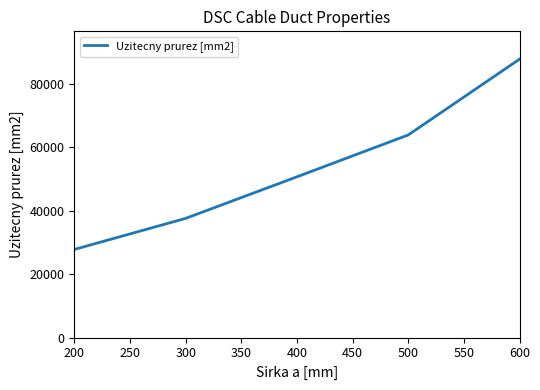

What value does the data have at 200?

27800